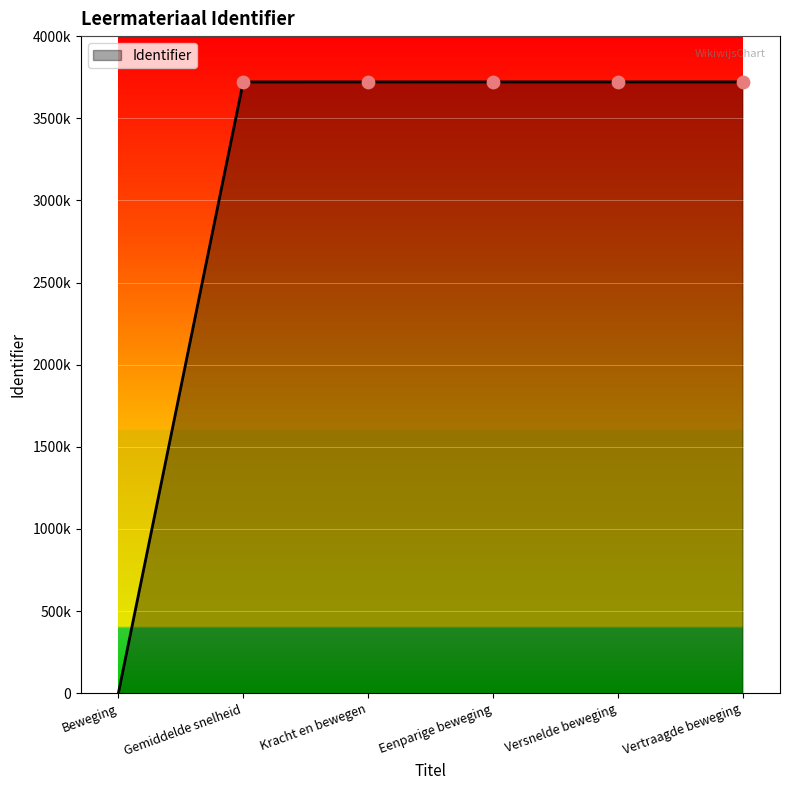

What is the change in value from Eenparige beweging to Vertraagde beweging?

+14